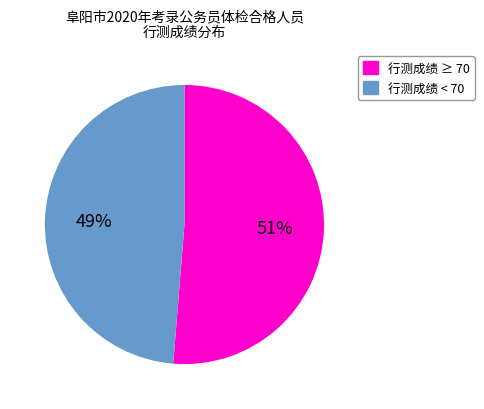

Is there a majority slice in this chart?

Yes